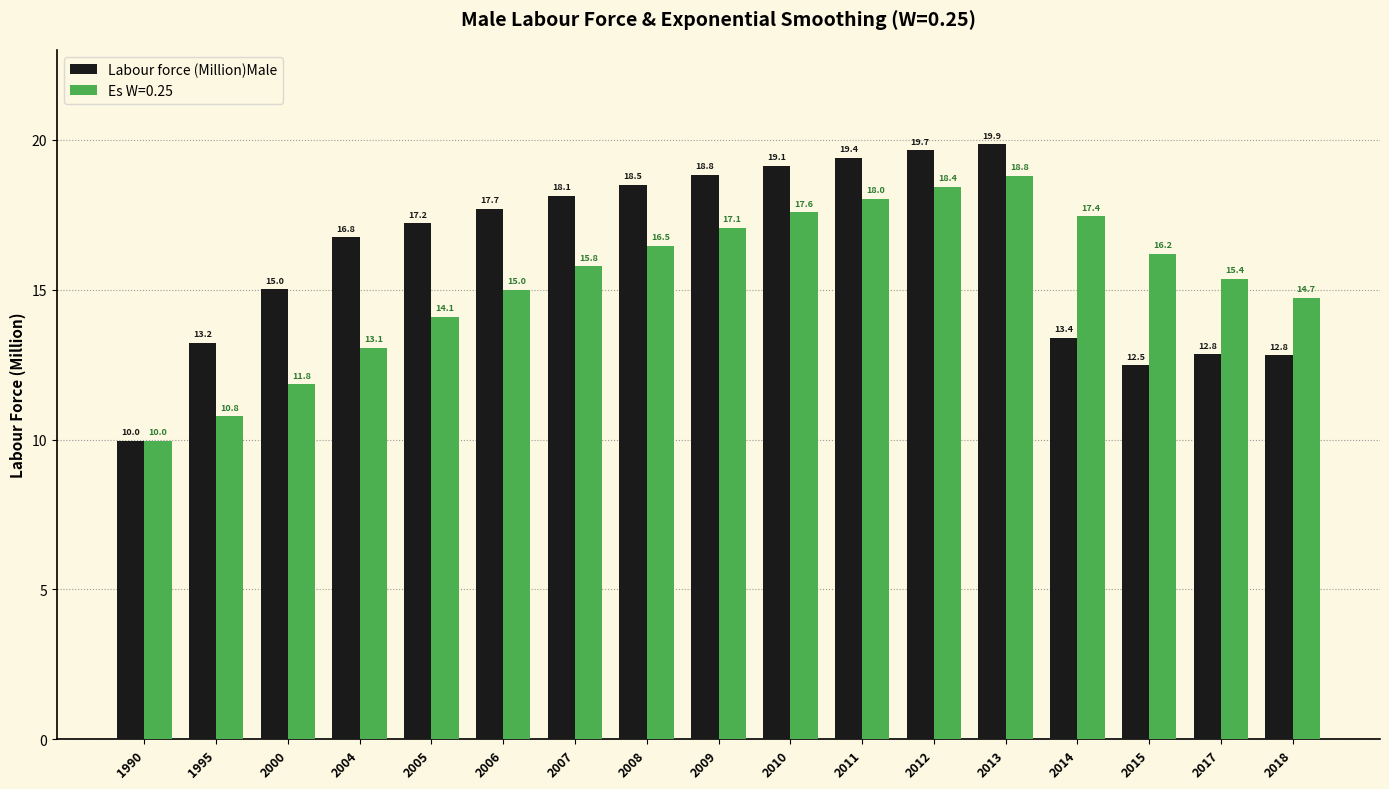

Which series has the widest spread of values?

Labour force (Million)Male